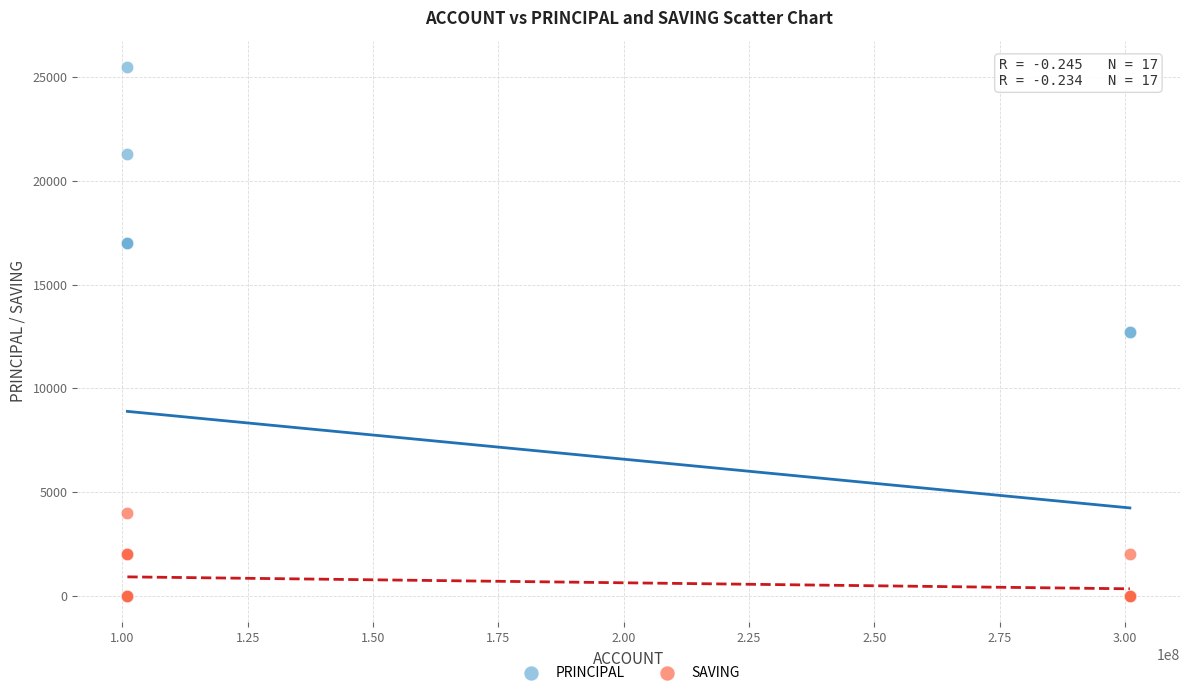

What are all the series names shown in the legend?

PRINCIPAL, SAVING